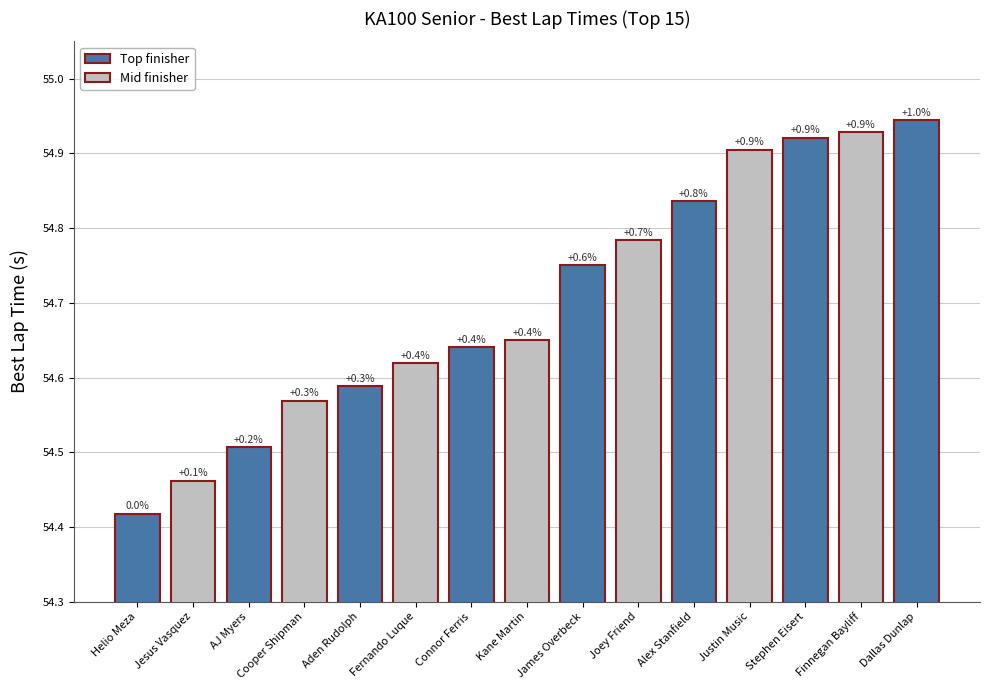

Rank the categories by value from highest to lowest.

Dallas Dunlap, Finnegan Bayliff, Stephen Eisert, Justin Music, Alex Stanfield, Joey Friend, James Overbeck, Kane Martin, Connor Ferris, Fernando Luque, Aden Rudolph, Cooper Shipman, AJ Myers, Jesus Vasquez, Helio Meza